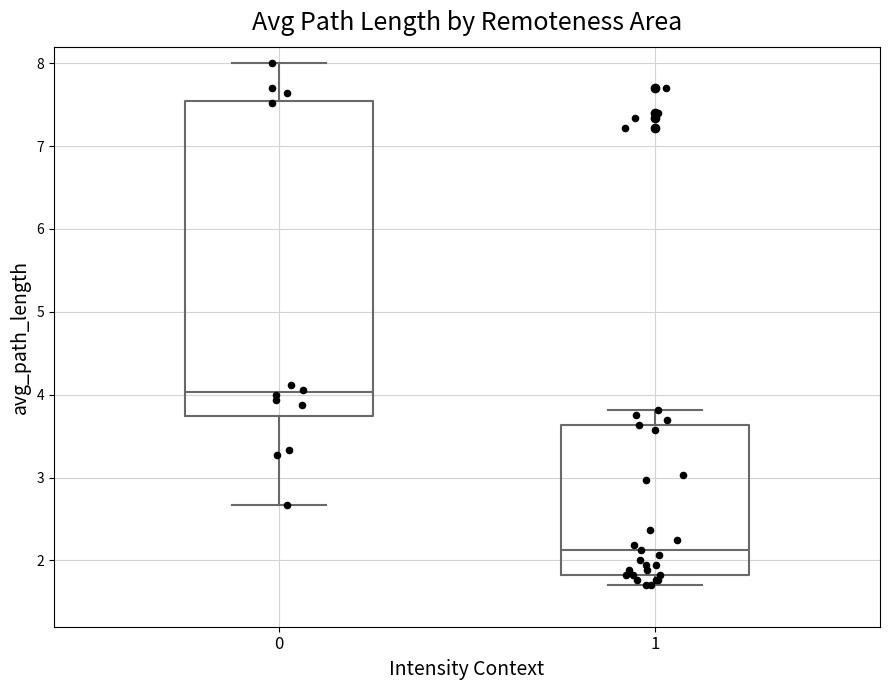

Which box is the tallest, from its lower edge to its upper edge?

0